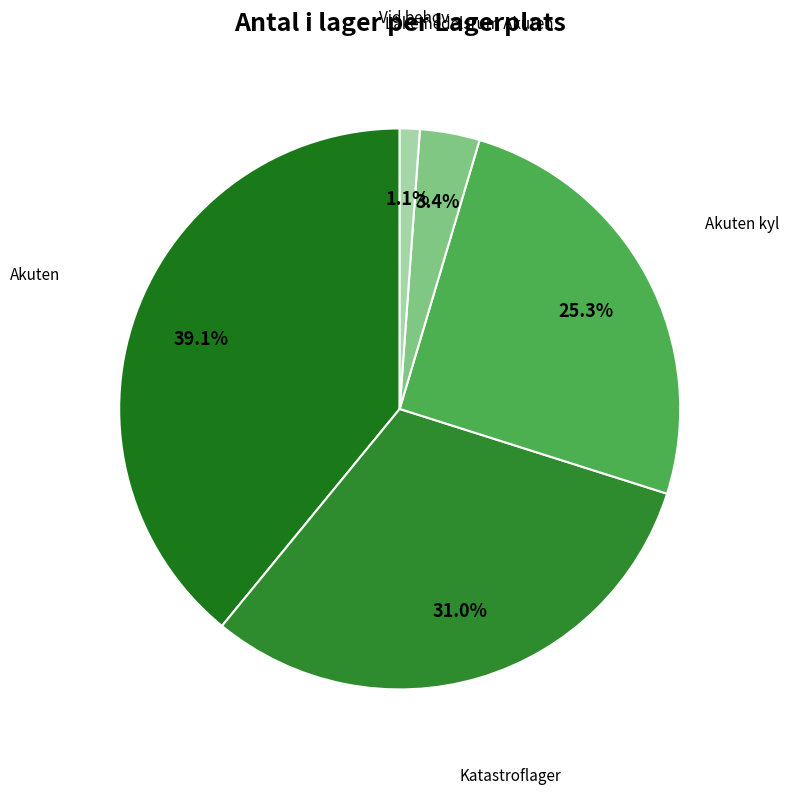

Is Vid behov the majority of the pie?

No